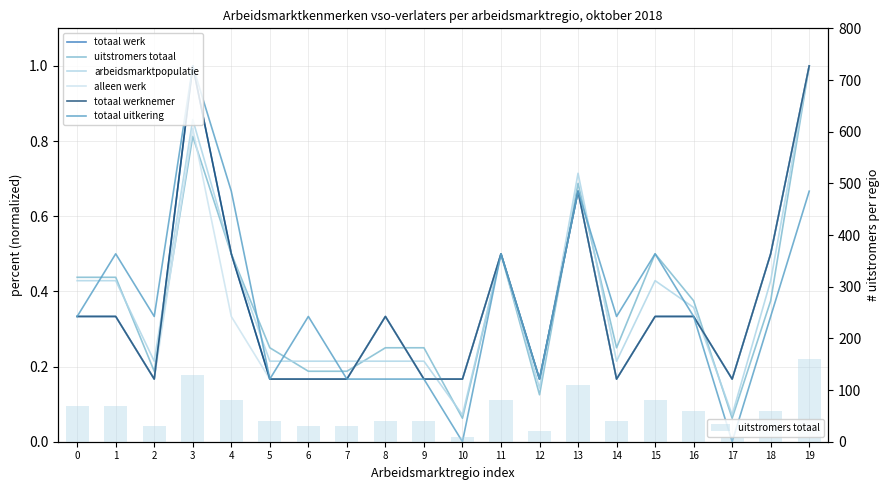

Which category has the highest value across all series?

19